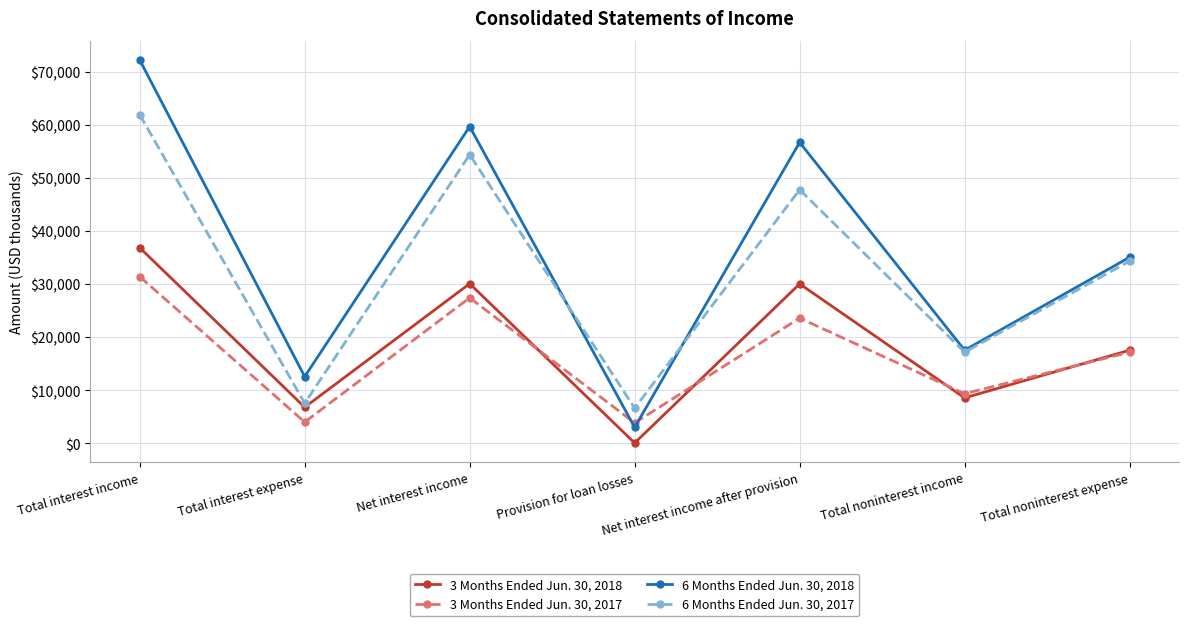

Rank the series by their maximum value, from highest to lowest.

6 Months Ended Jun. 30, 2018, 6 Months Ended Jun. 30, 2017, 3 Months Ended Jun. 30, 2018, 3 Months Ended Jun. 30, 2017